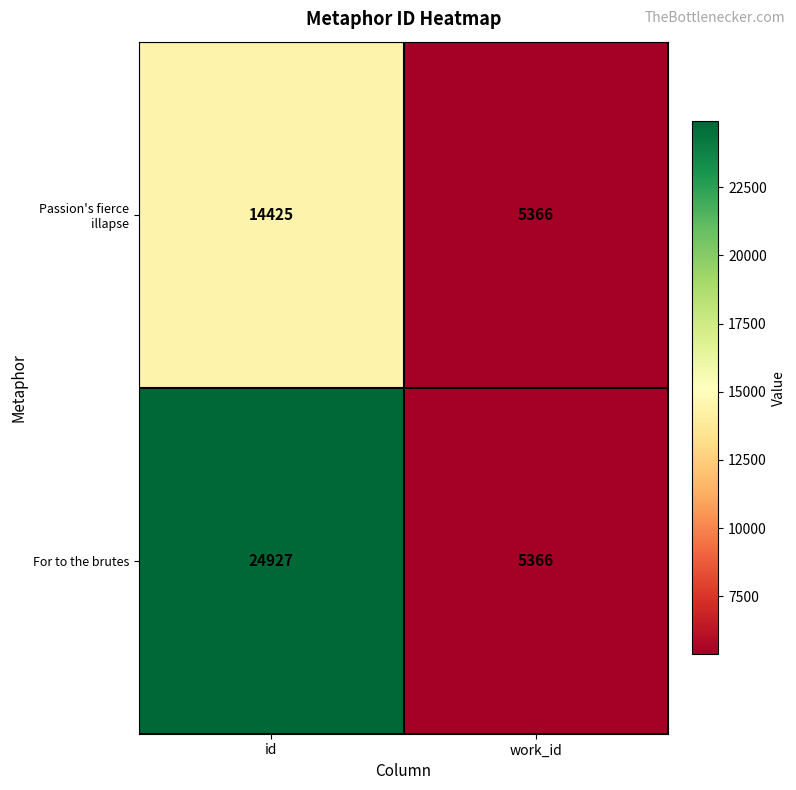

At which label is Passion's fierce illapse closest to 9895?

work_id